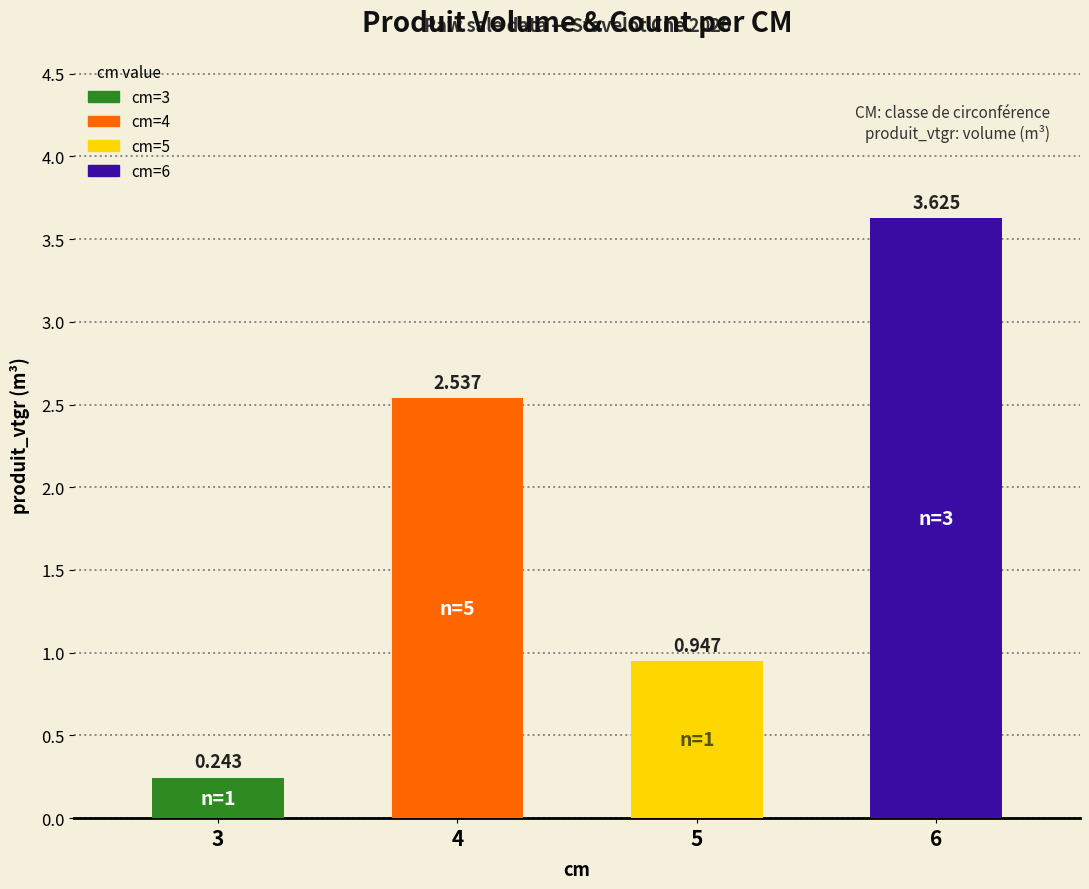

What is the minimum value shown in the chart?

0.2